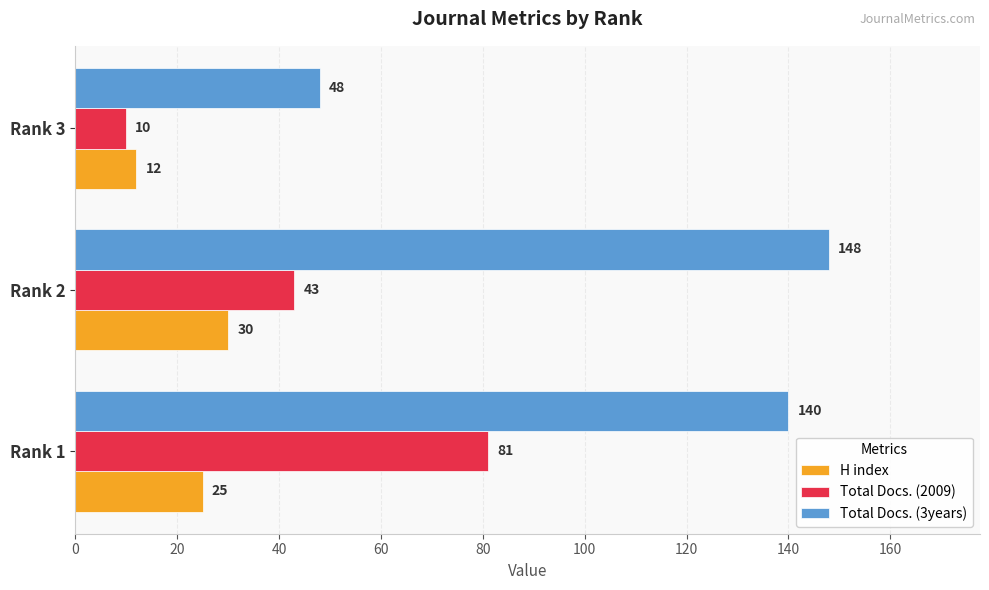

What is the maximum value for Total Docs. (3years)?

148